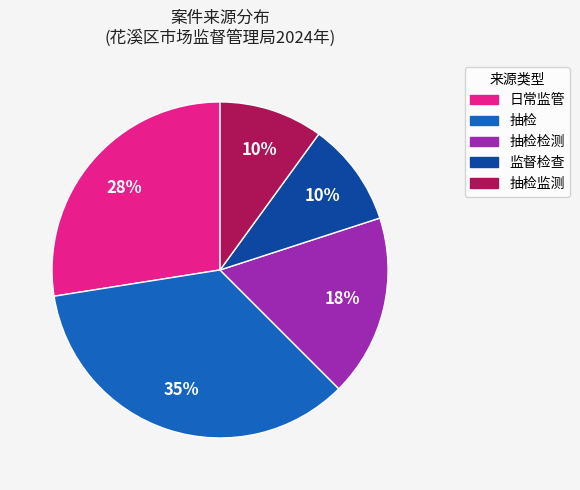

What is the largest slice in the pie chart?

抽检